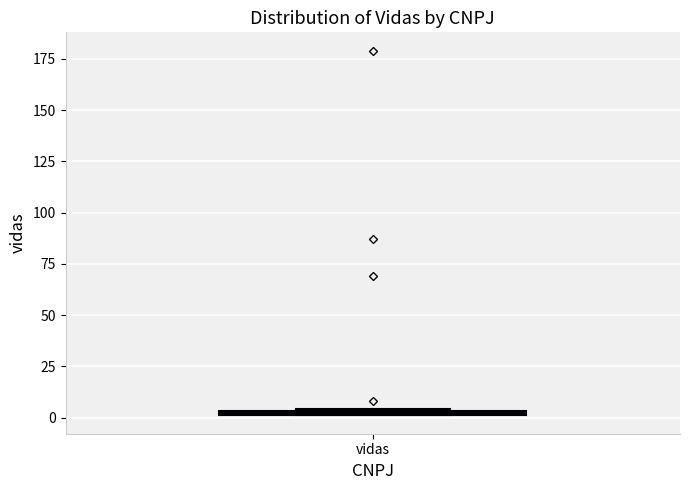

Where is the upper edge of the box for vidas on the y-axis? The values are not printed on the chart, so give them approximately, as read against the axis.

5